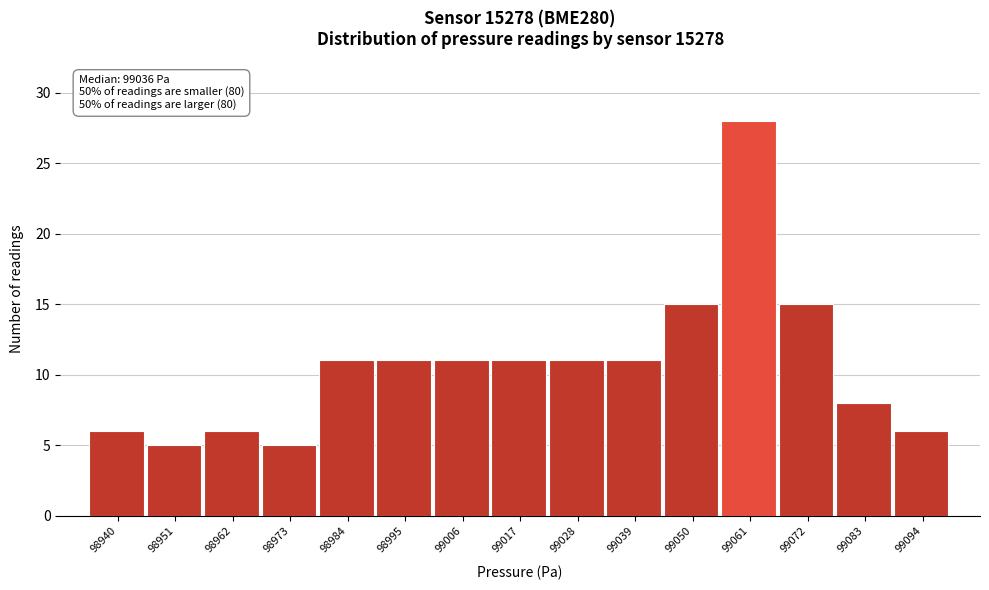

Which range on the x-axis has the tallest bar?

99056 to 99067